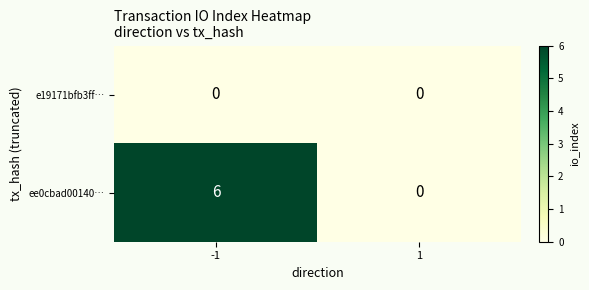

How many distinct data groups are displayed?

2